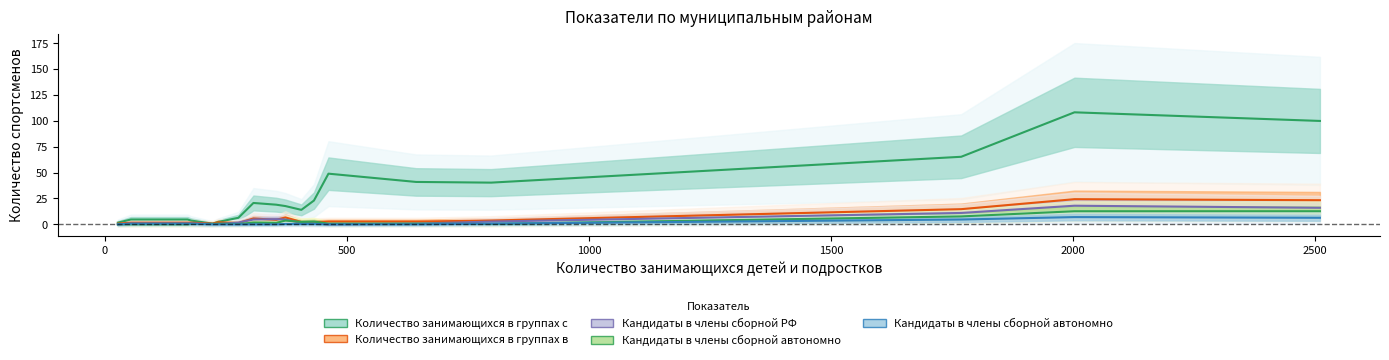

Where is the first local minimum for Кандидаты в члены сборной автономного округа (col_5)?

2500